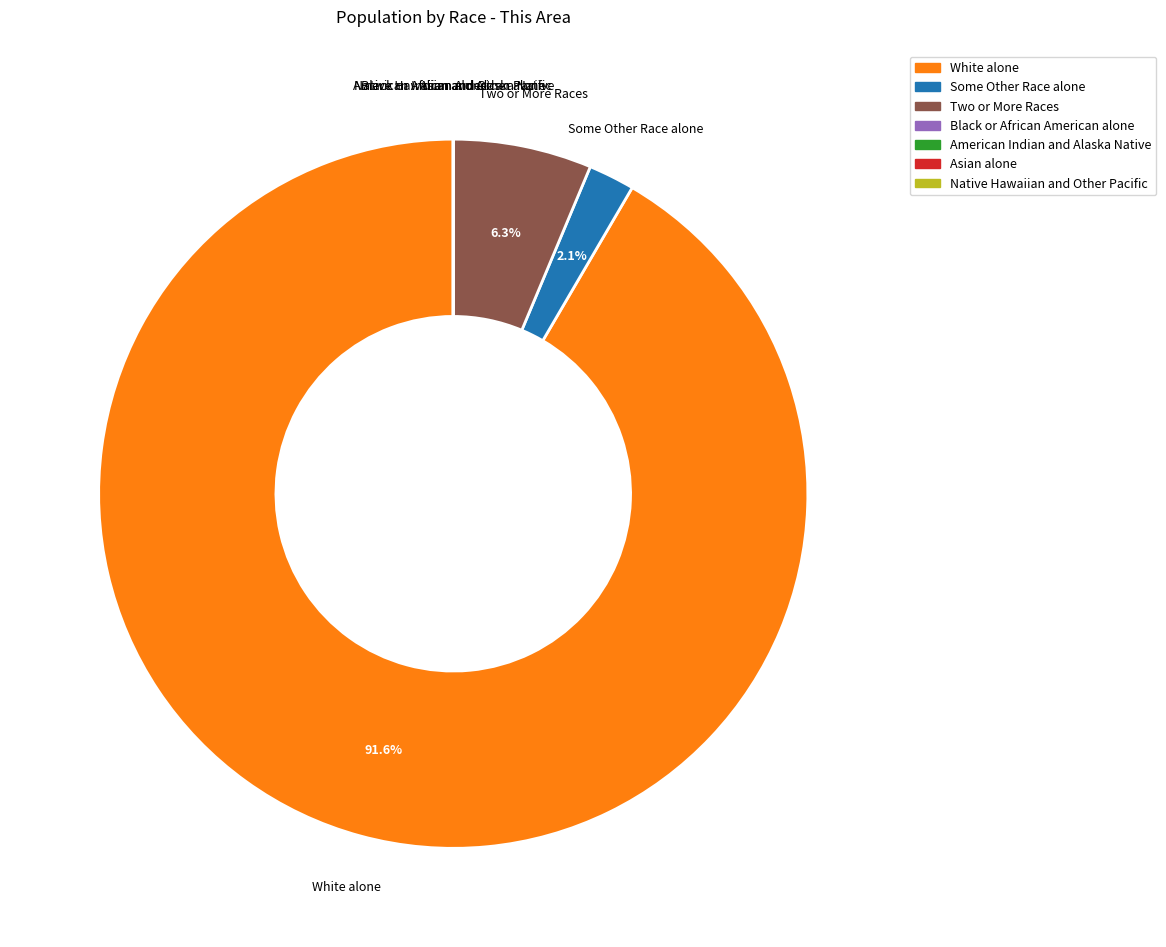

Which slice is the largest?

White alone